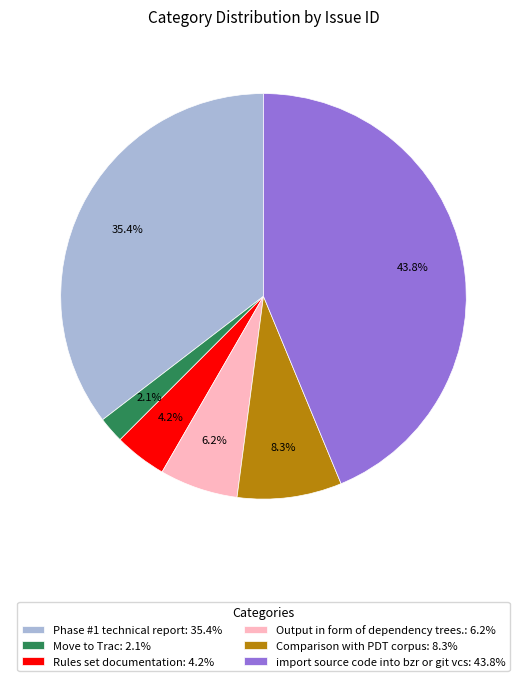

What is the ratio of the value at import source code into bzr or git vcs: 43.8% to the value at Phase #1 technical report: 35.4%?

1.2